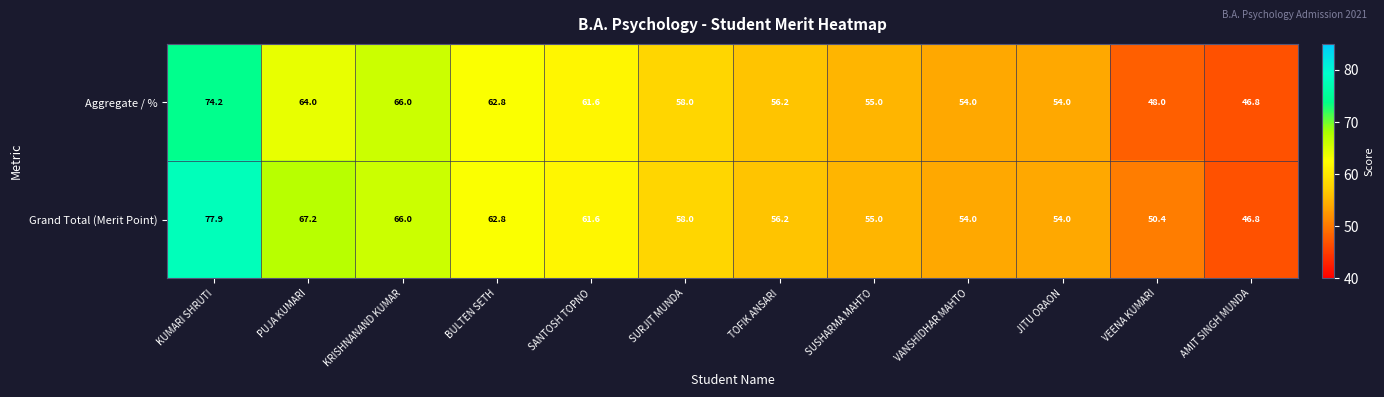

What is the minimum value for Grand Total (Merit Point)?

46.8